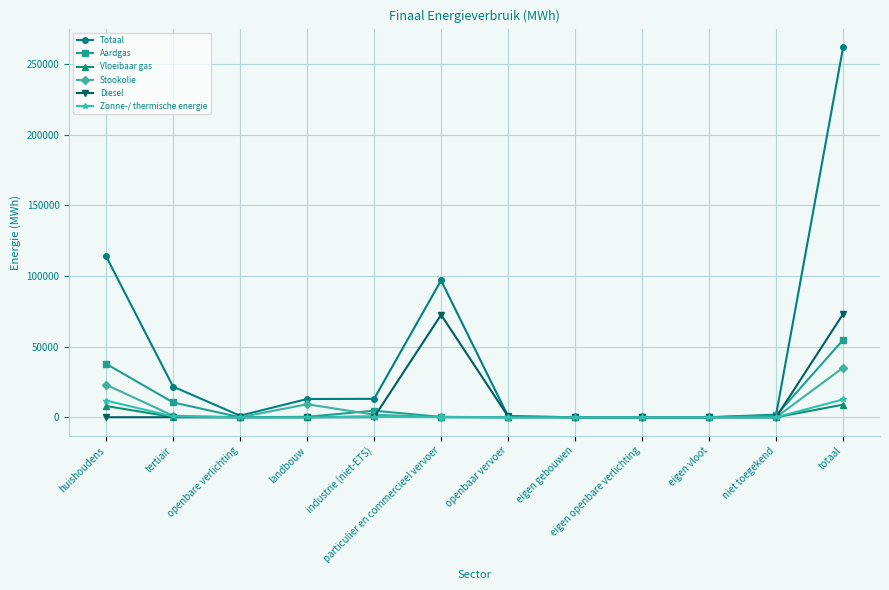

What is the highest value of the Diesel series?

73075.0